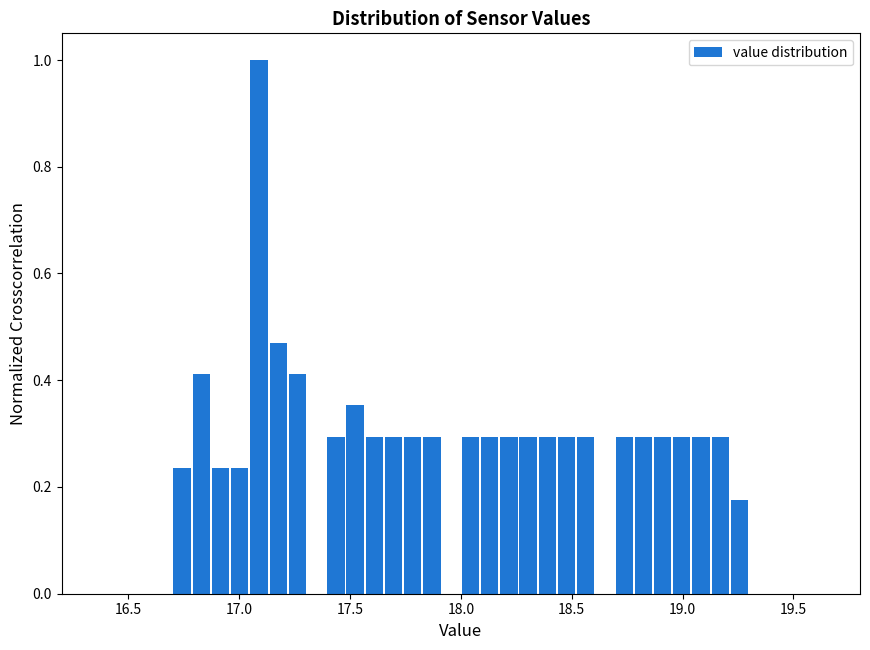

Around what value on the x-axis is the tallest bar? Give the approximate position of its centre, as read against the axis.

17.10